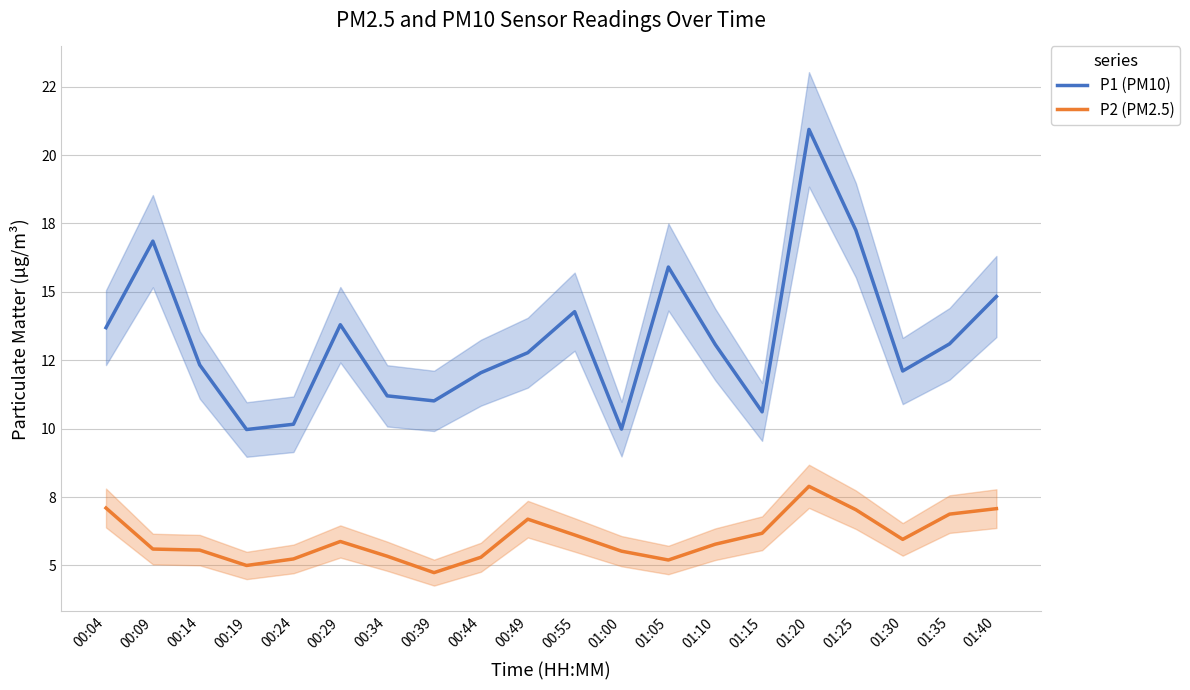

Which series has the largest range (max minus min)?

P1 (PM10)